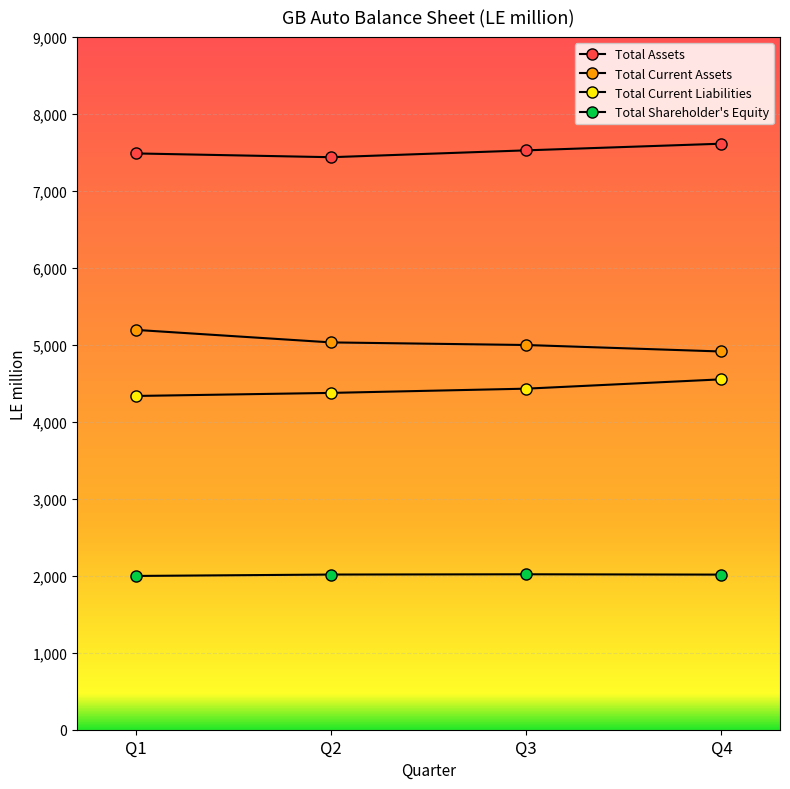

Is it true that Total Assets equals 10172.6 at Q4?

False